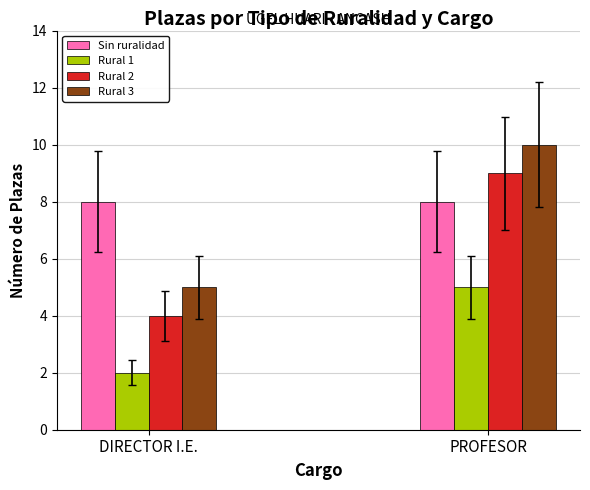

Which label corresponds to the largest value in the chart?

PROFESOR